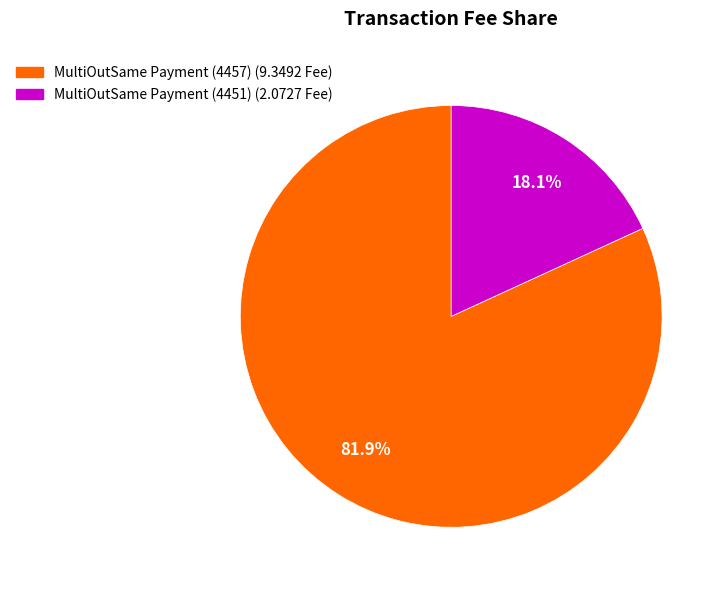

True or false: MultiOutSame Payment (4457) accounts for 68% of the total.

False